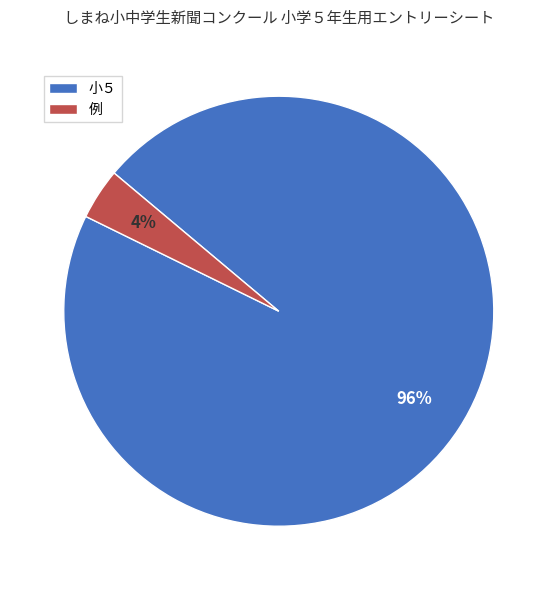

True or false: 例 accounts for 4% of the total.

True